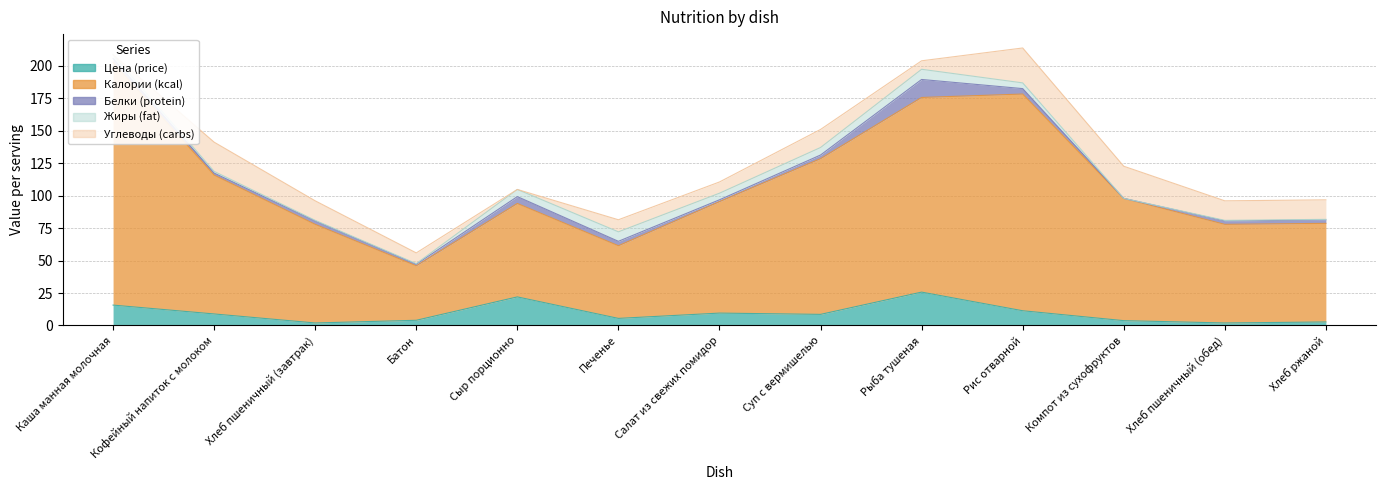

At which category does Калории (kcal) reach its first local peak?

Сыр порционно